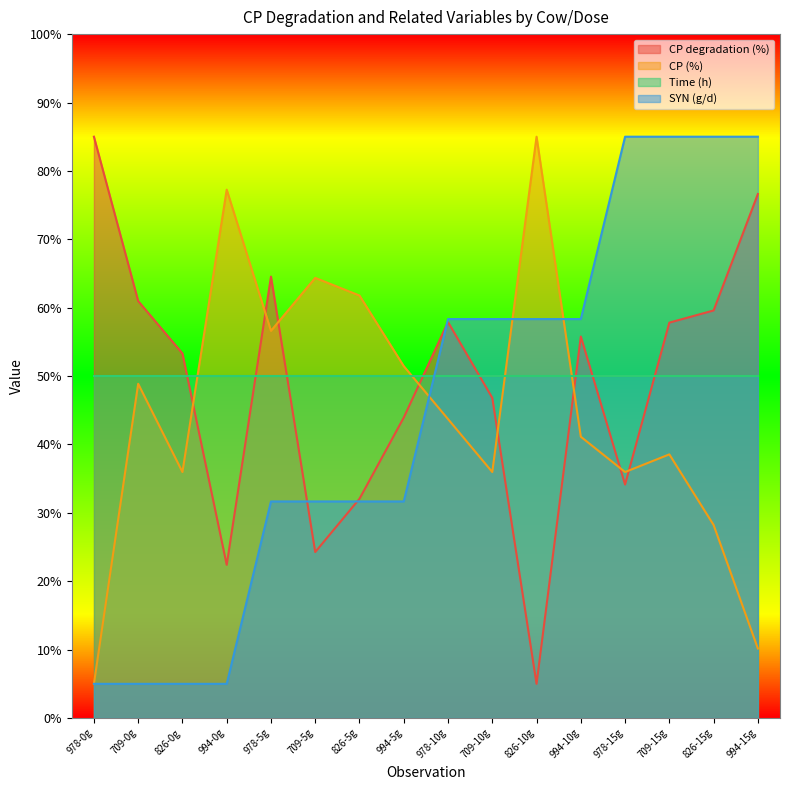

The SYN (g/d) series shows 58.3 at 709-10g. True or false?

True